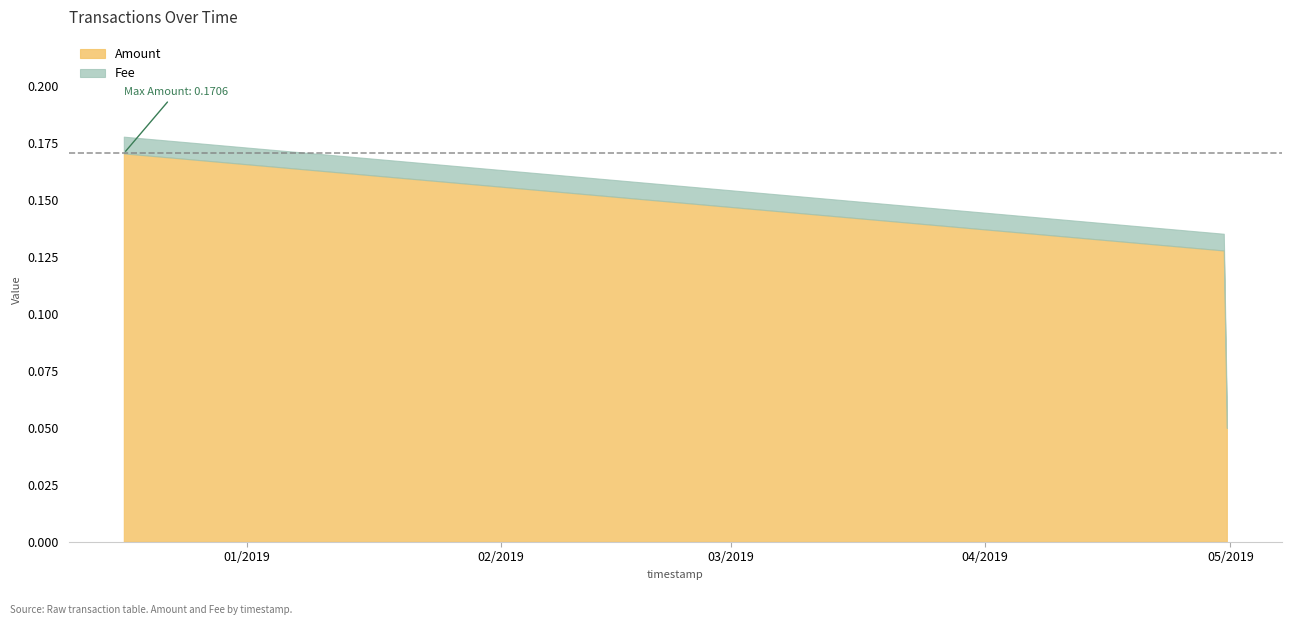

How many lines are shown in the chart?

2